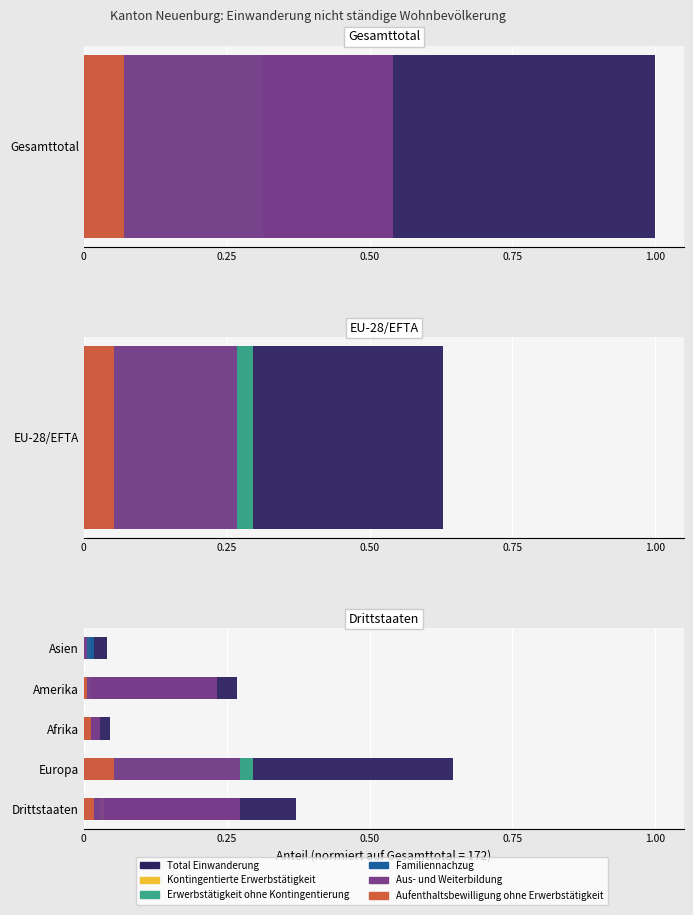

At Drittstaaten, list the series in order from smallest to largest.

Erwerbstätigkeit ohne Kontingentierung, Aufenthaltsbewilligung ohne Erwerbstätigkeit, Familiennachzug, Kontingentierte Erwerbstätigkeit, Aus- und Weiterbildung, Total Einwanderung